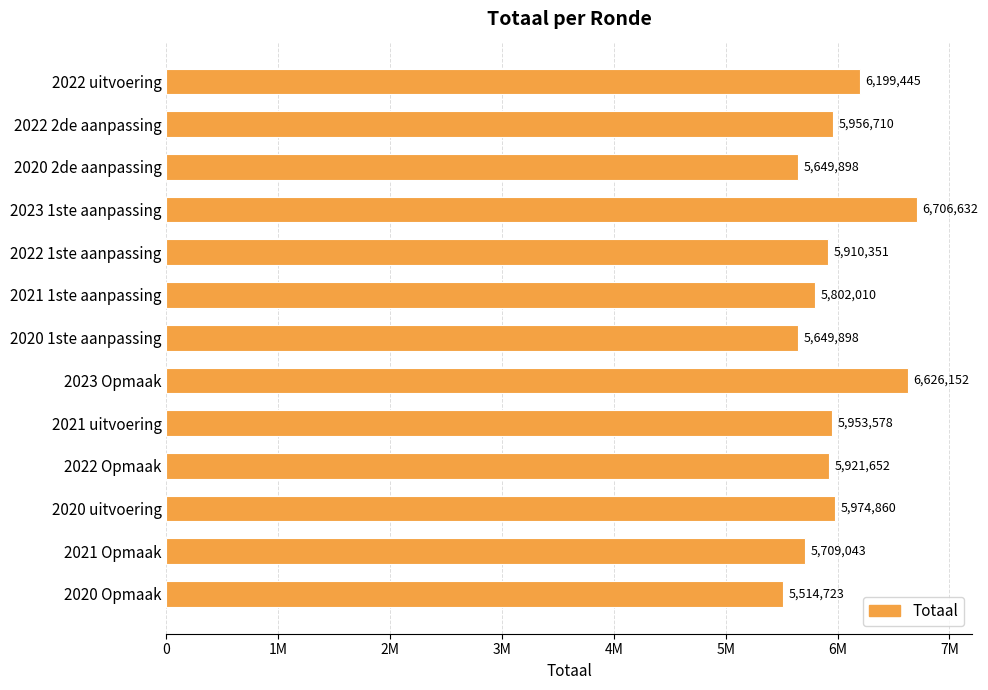

At which category does the chart reach its minimum across all series?

2020 Opmaak